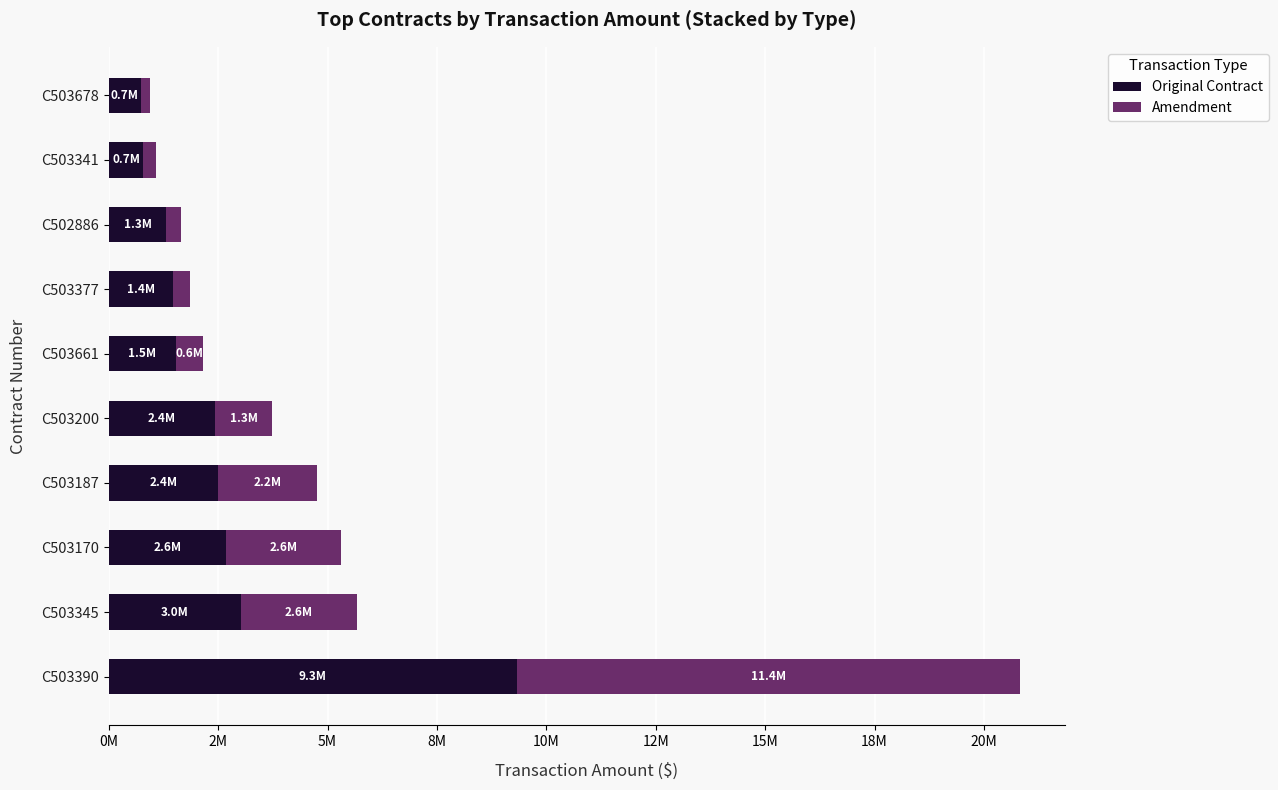

What are all the series names shown in the legend?

Original Contract, Amendment